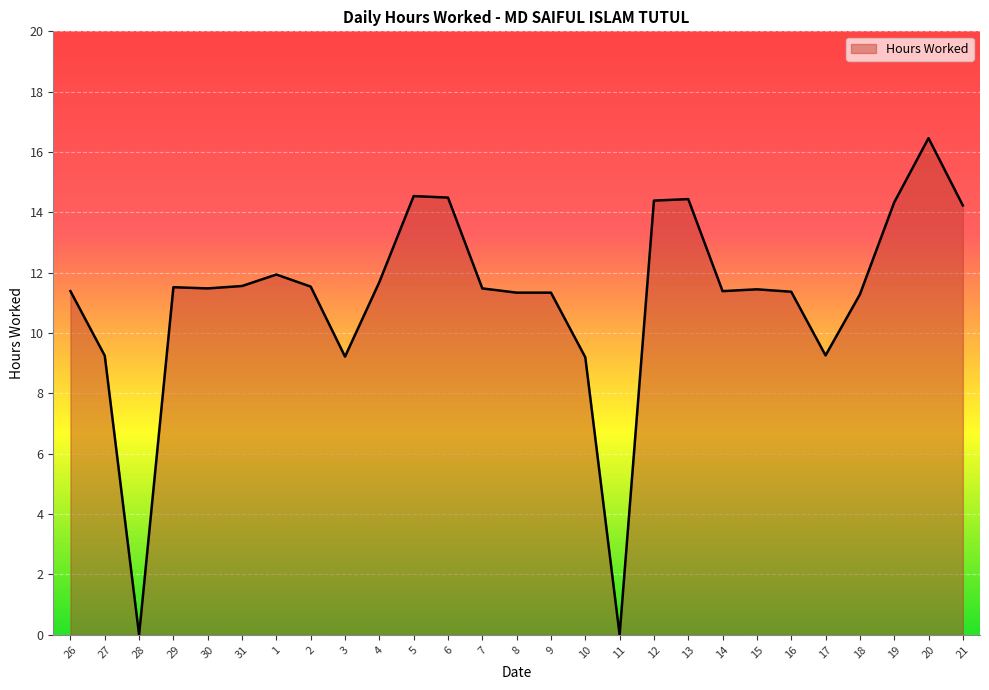

At which category does the chart reach its peak across all series?

20